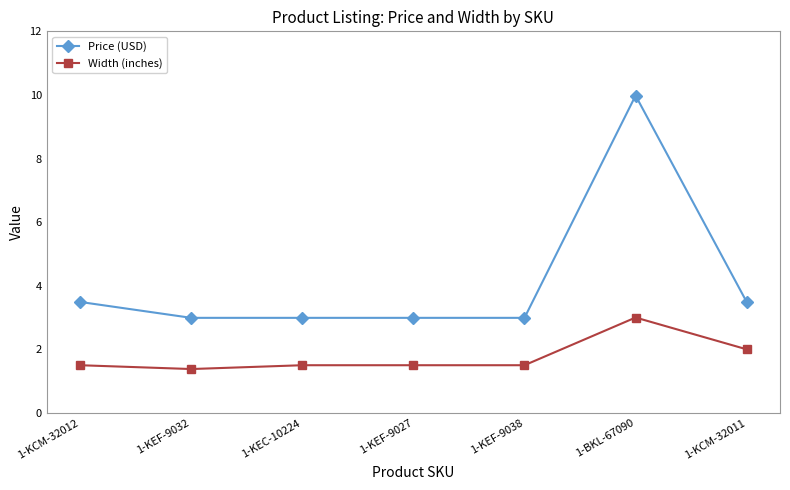

True or false: Price (USD) has more than 0 points higher than both neighbors.

True